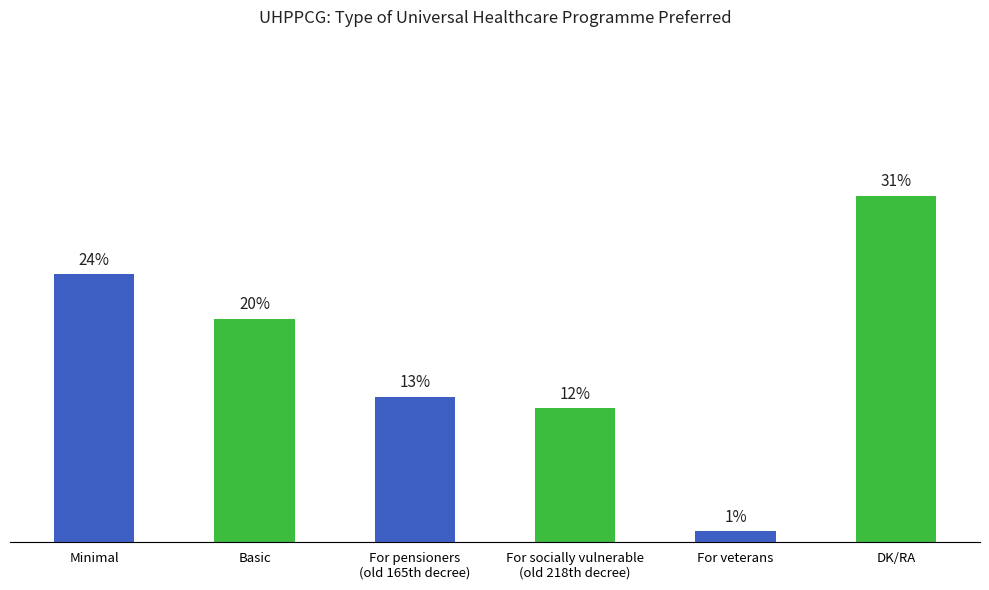

What is the label of the 2nd bar from the right?

For veterans